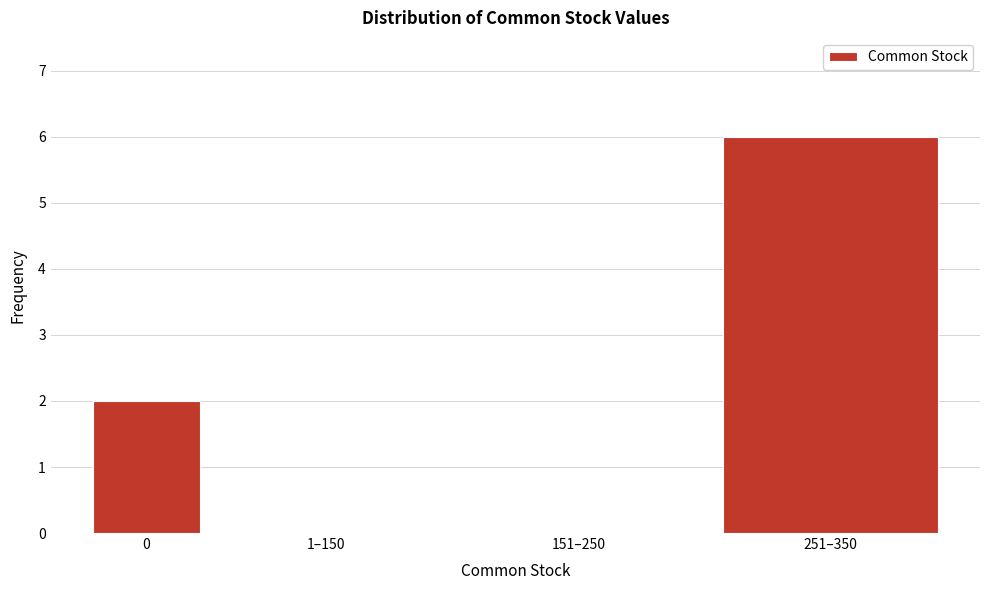

Reading left to right, transcribe all the data shown in this chart.

0=2	1–150=0	151–250=0	251–350=6